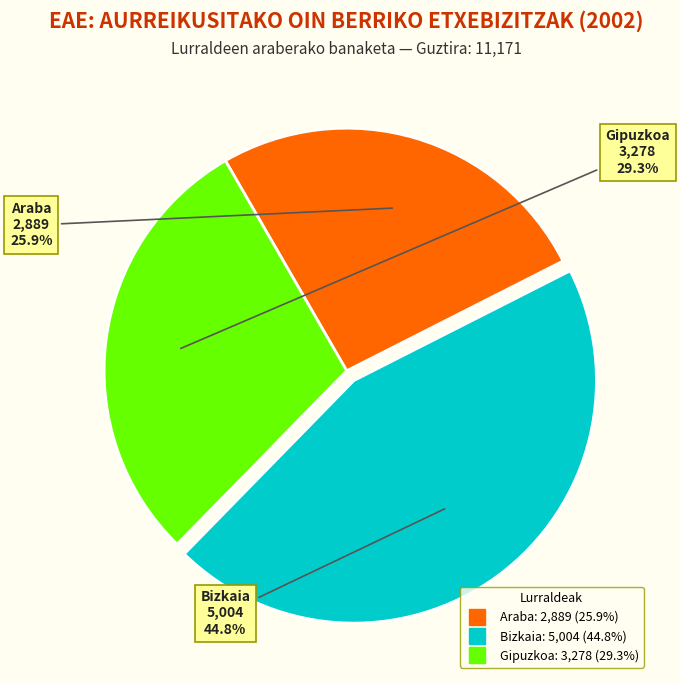

True or false: Araba accounts for 26% of the total.

True